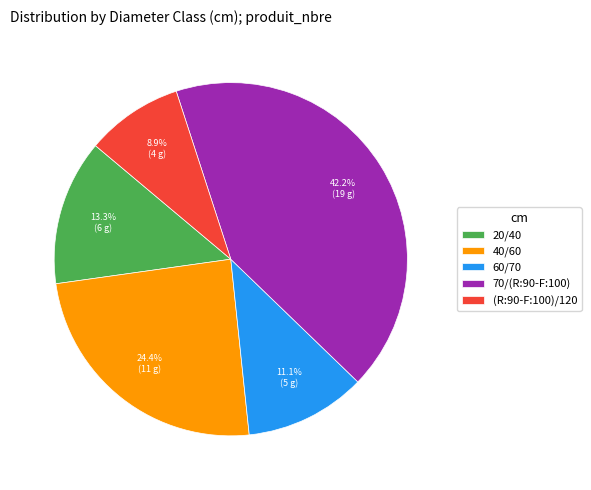

To the nearest percent, what percentage of the pie is 70/(R:90-F:100)?

42%